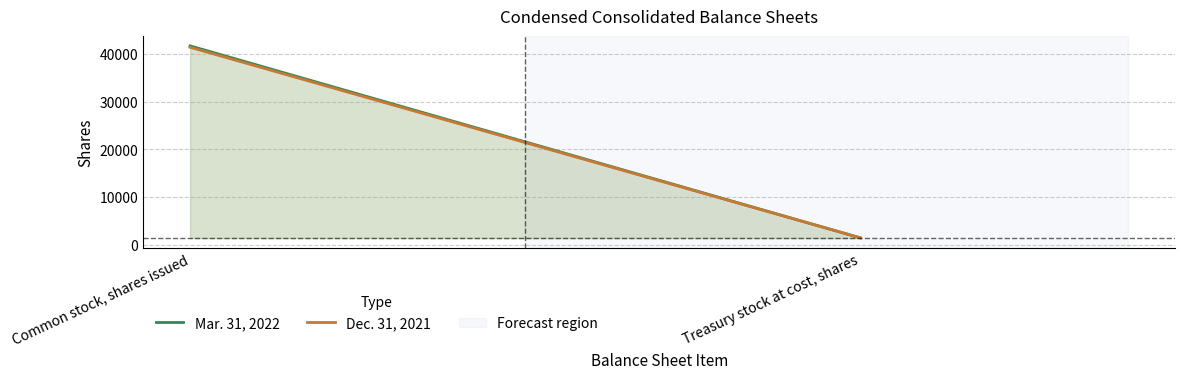

At which category does the chart reach its peak across all series?

Common stock, shares issued